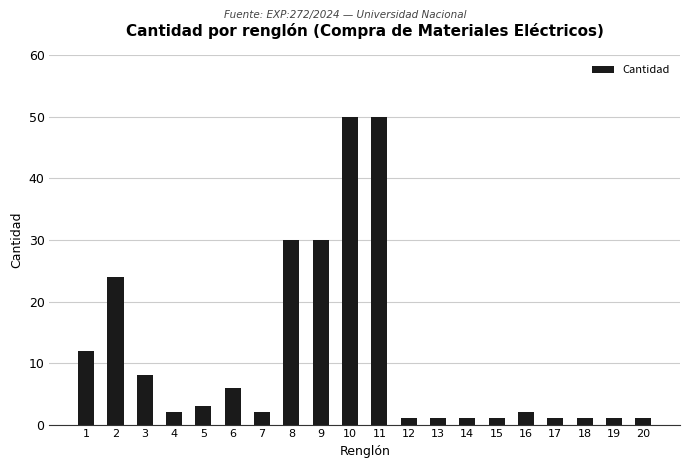

Is it true that the value at 8 is 47?

False